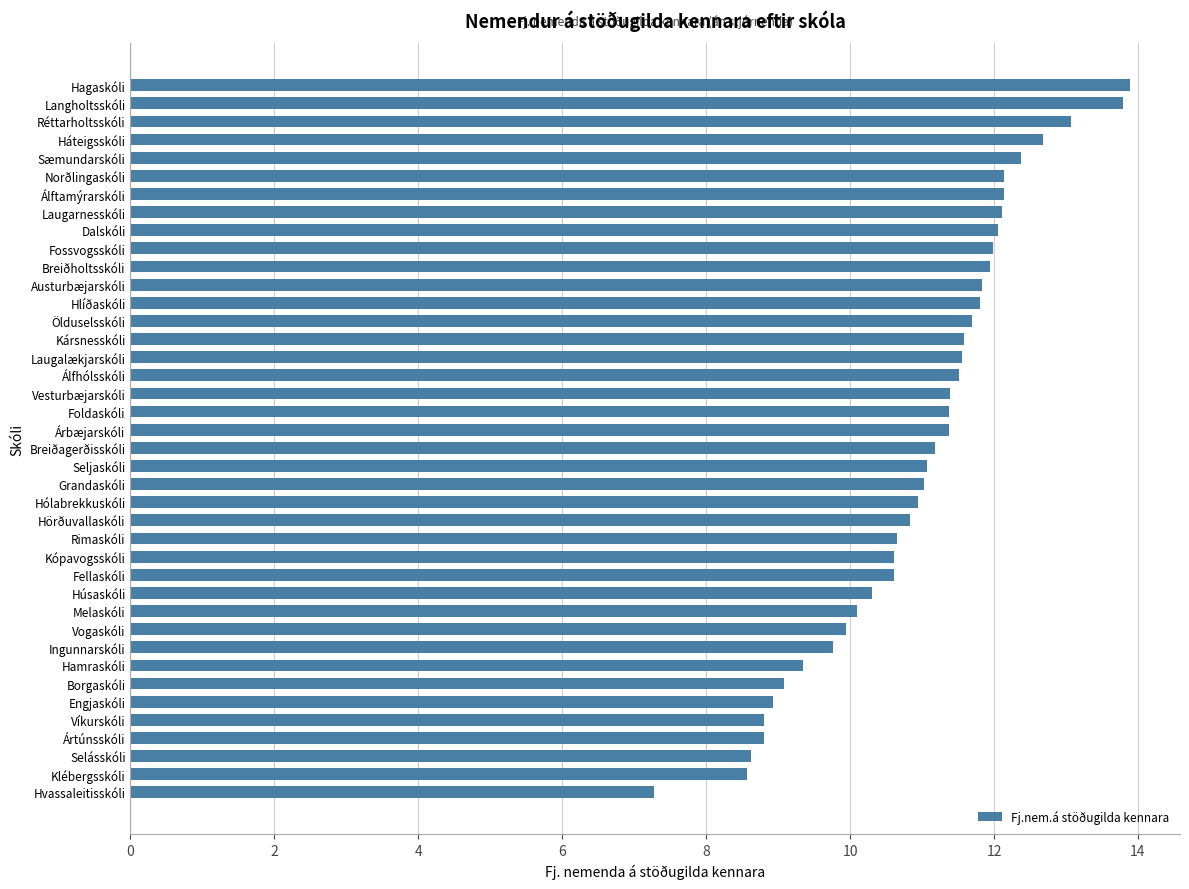

Between Engjaskóli and Hólabrekkuskóli, which is larger?

Hólabrekkuskóli